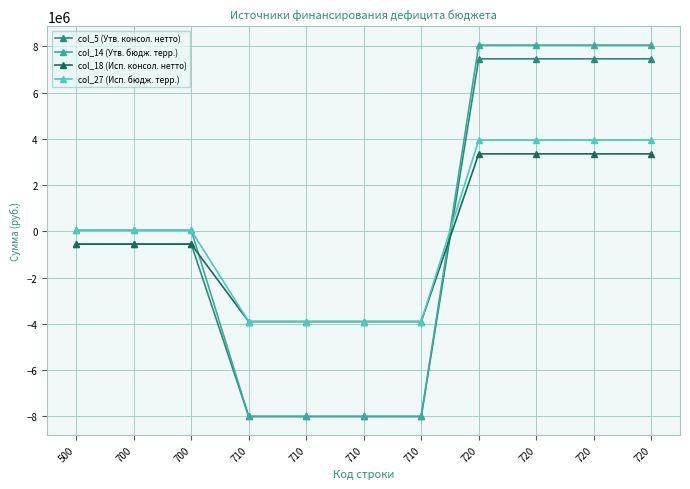

What are all the series names shown in the legend?

col_5 (Утв. консол. нетто), col_14 (Утв. бюдж. терр.), col_18 (Исп. консол. нетто), col_27 (Исп. бюдж. терр.)